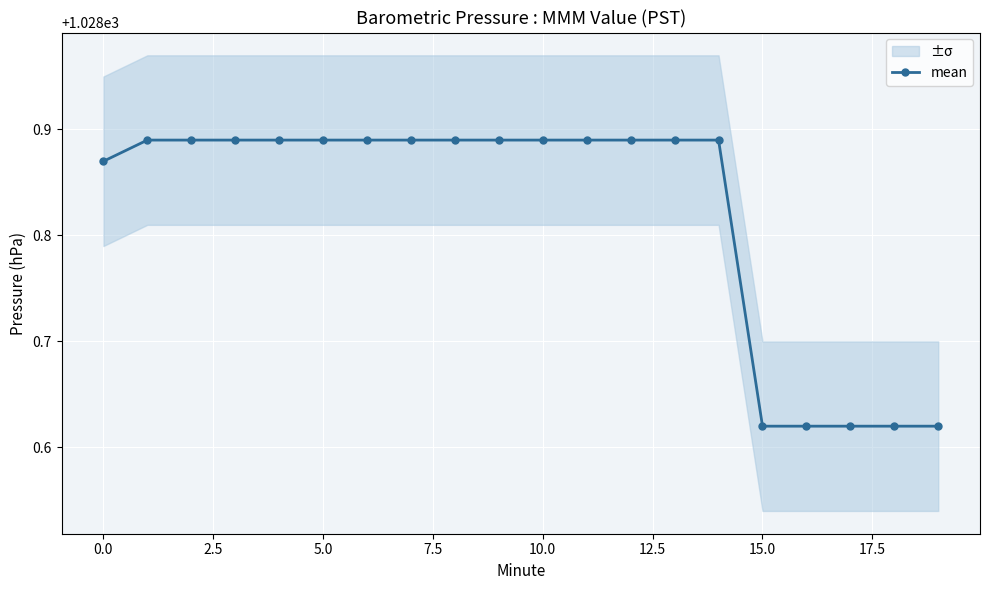

What position from the left is 18?

19